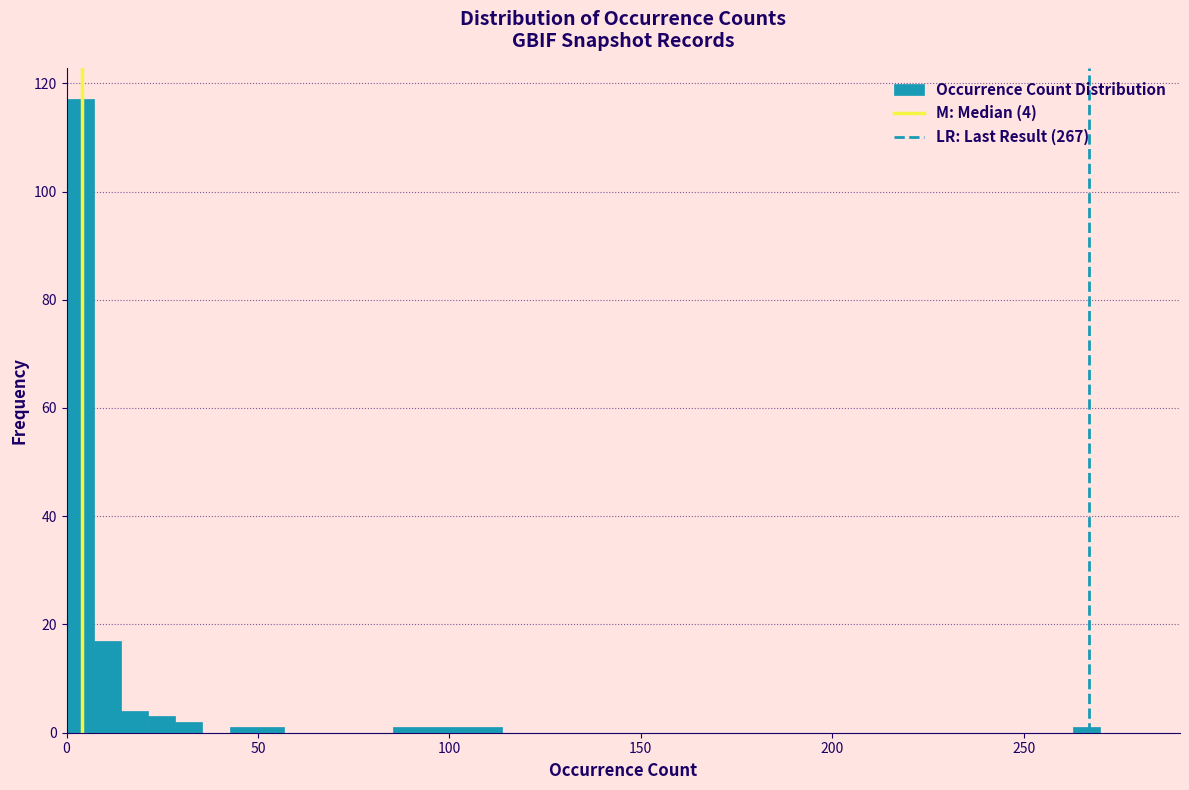

Around what value on the x-axis is the tallest bar? Give the approximate position of its centre, as read against the axis.

5